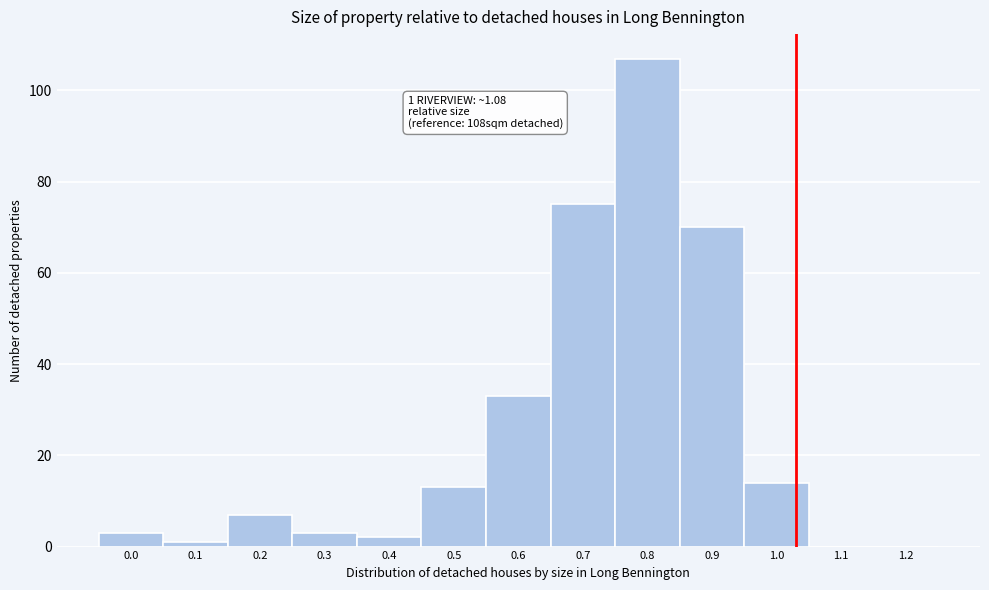

Reading right to left, list all the values displayed in this chart.

1.2=0	1.1=0	1.0=14	0.9=70	0.8=107	0.7=75	0.6=33	0.5=13	0.4=2	0.3=3	0.2=7	0.1=1	0.0=3